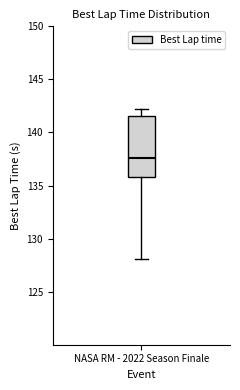

Where is the upper edge of the box for NASA RM - 2022 Season Finale on the y-axis? The values are not printed on the chart, so give them approximately, as read against the axis.

141.5